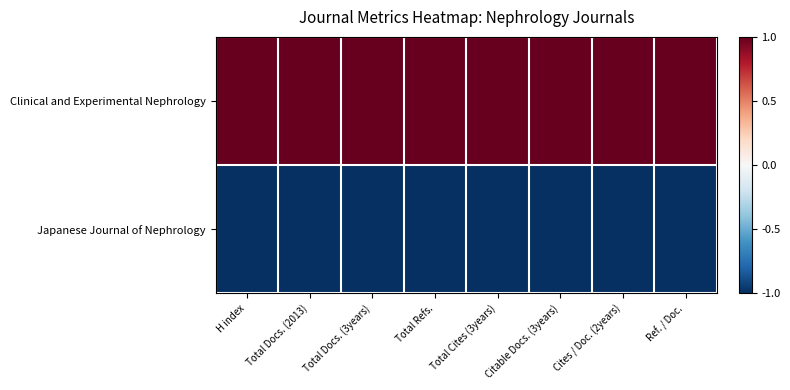

Reading right to left, transcribe all the data shown in this chart.

Clinical and Experimental Nephrology: Ref. / Doc.=1	Cites / Doc. (2years)=1	Citable Docs. (3years)=1	Total Cites (3years)=1	Total Refs.=1	Total Docs. (3years)=1	Total Docs. (2013)=1	H index=1
Japanese Journal of Nephrology: Ref. / Doc.=-1	Cites / Doc. (2years)=-1	Citable Docs. (3years)=-1	Total Cites (3years)=-1	Total Refs.=-1	Total Docs. (3years)=-1	Total Docs. (2013)=-1	H index=-1